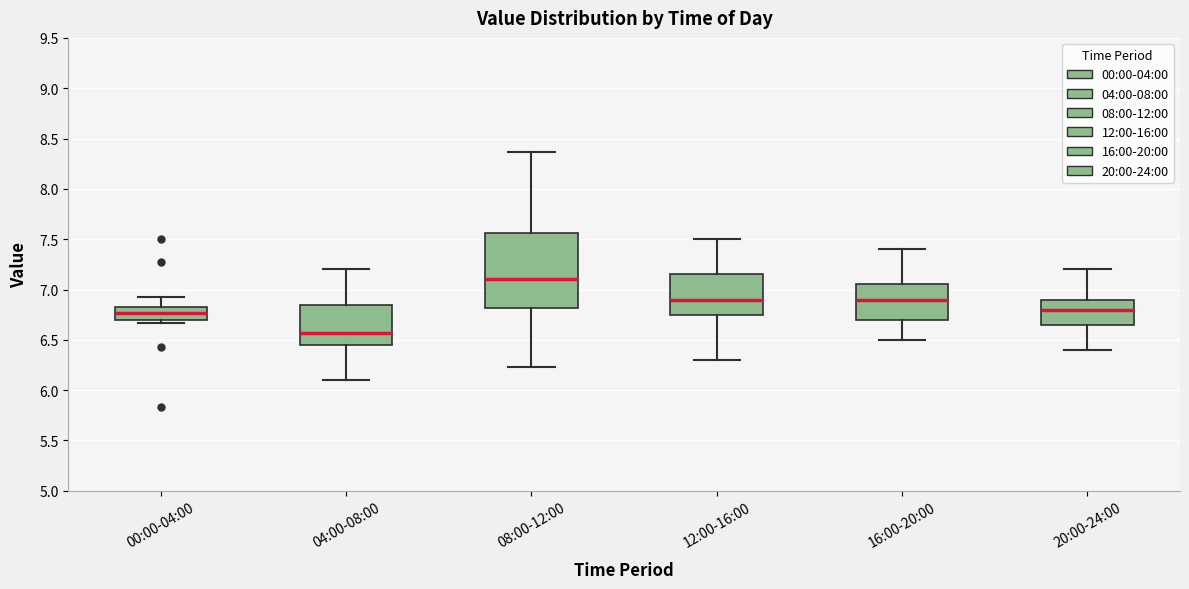

Reading left to right, read every box against the y-axis: the position of its median line, the range the box covers, and the ends of its whiskers. The values are not printed on the chart, so give them approximately, as read against the axis.

00:00-04:00: median 6.75, box 6.70 to 6.85, whiskers 6.65 to 6.95
04:00-08:00: median 6.55, box 6.45 to 6.85, whiskers 6.10 to 7.20
08:00-12:00: median 7.10, box 6.80 to 7.55, whiskers 6.25 to 8.35
12:00-16:00: median 6.90, box 6.75 to 7.15, whiskers 6.30 to 7.50
16:00-20:00: median 6.90, box 6.70 to 7.05, whiskers 6.50 to 7.40
20:00-24:00: median 6.80, box 6.65 to 6.90, whiskers 6.40 to 7.20